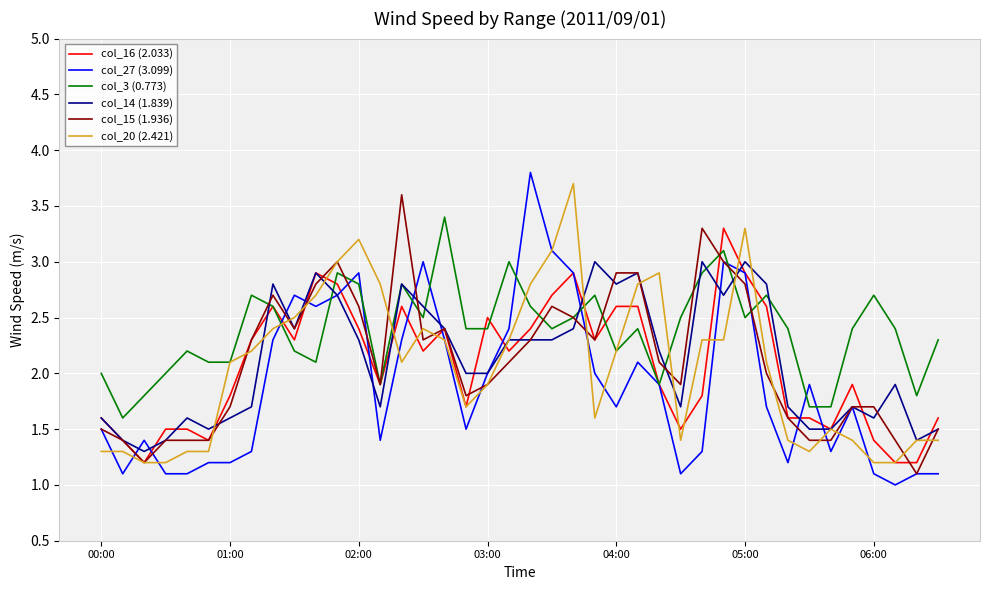

Which series has the widest spread of values?

col_27 (3.099)